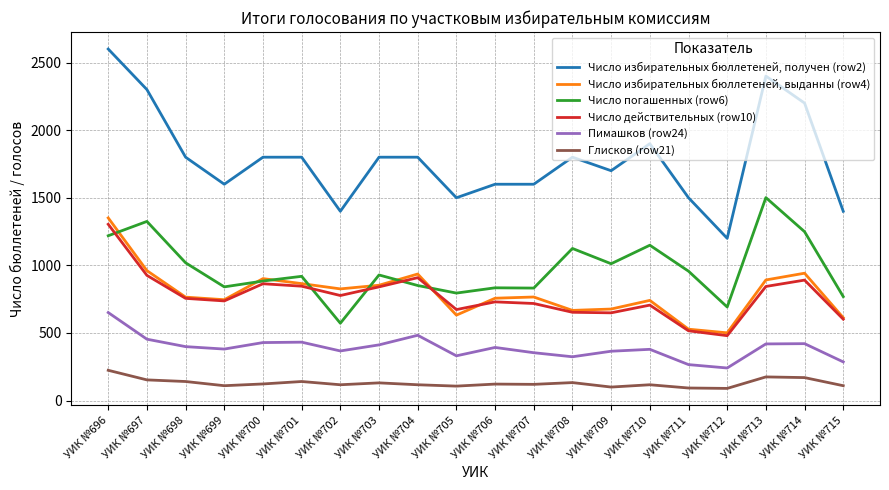

True or false: Число избирательных бюллетеней, получен (row2) and Число погашенных (row6) intersect in this chart.

False